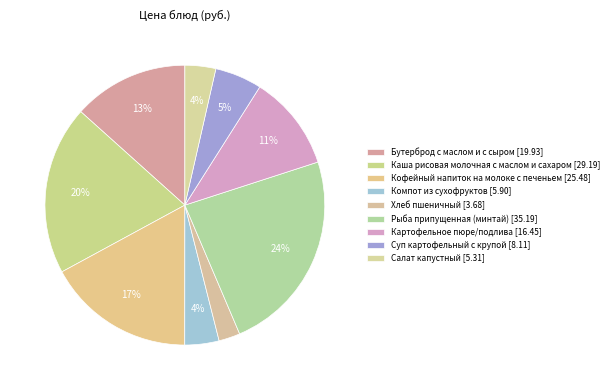

Does Хлеб пшеничный account for over 50% of the chart?

No